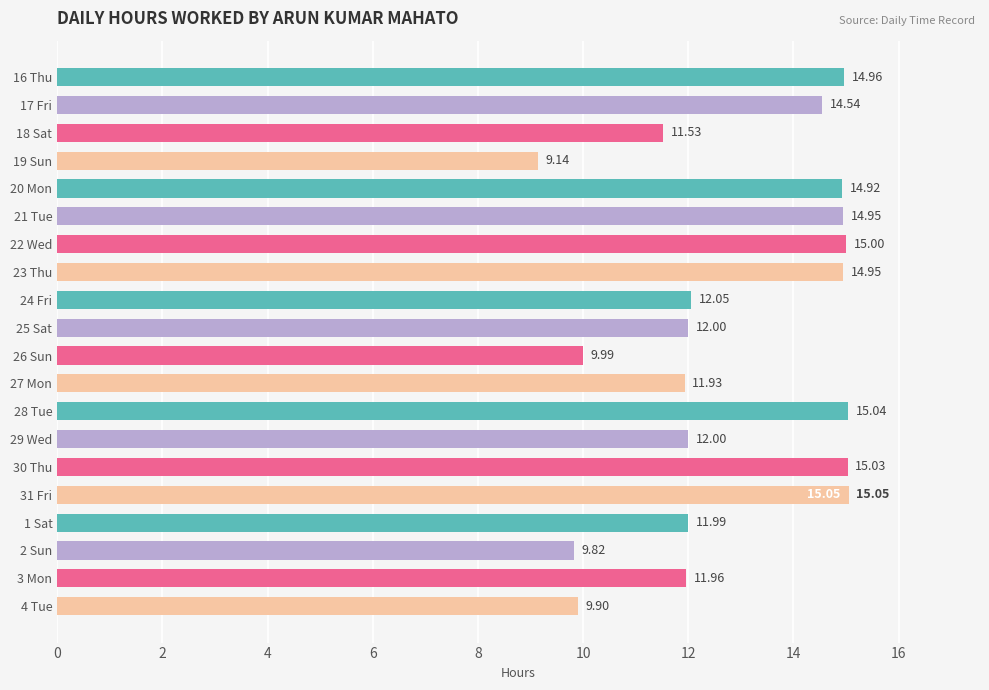

What is the change in value from 23 Thu to 26 Sun?

-5.0